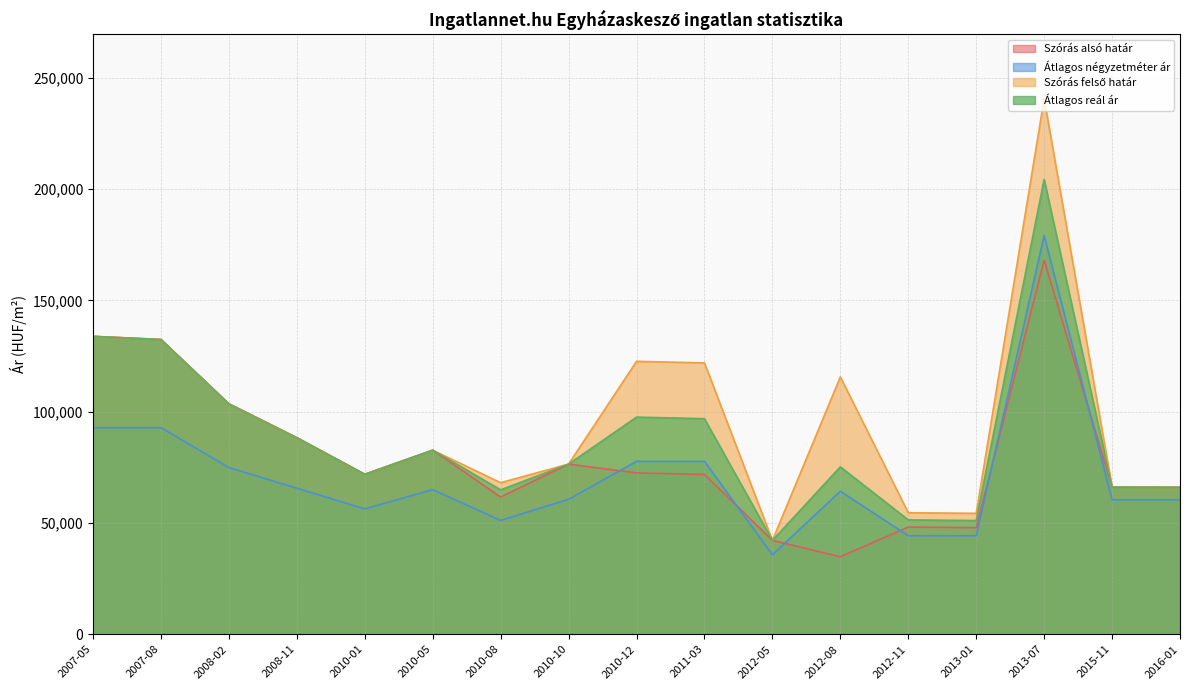

How many lines are shown in the chart?

4